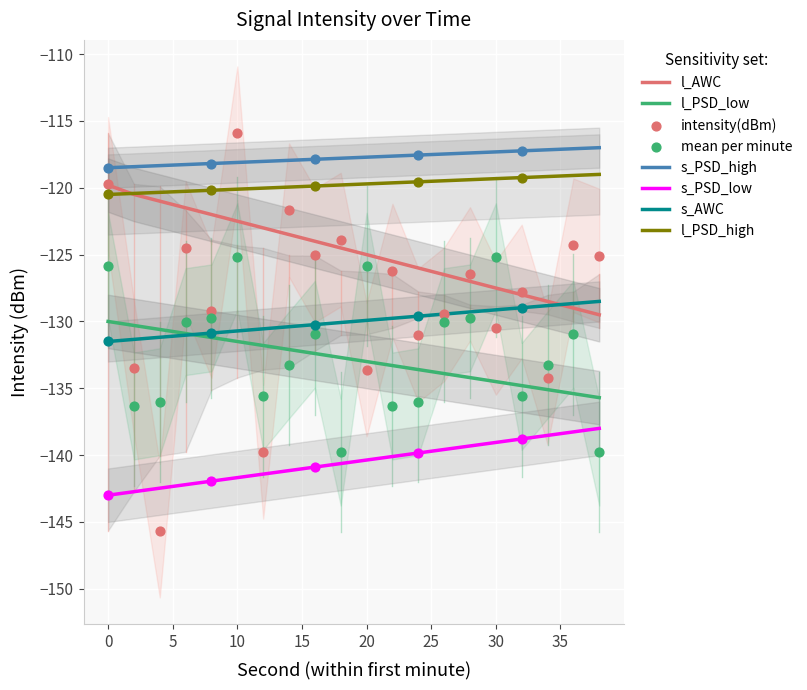

What is the minimum value for s_AWC?

-131.5